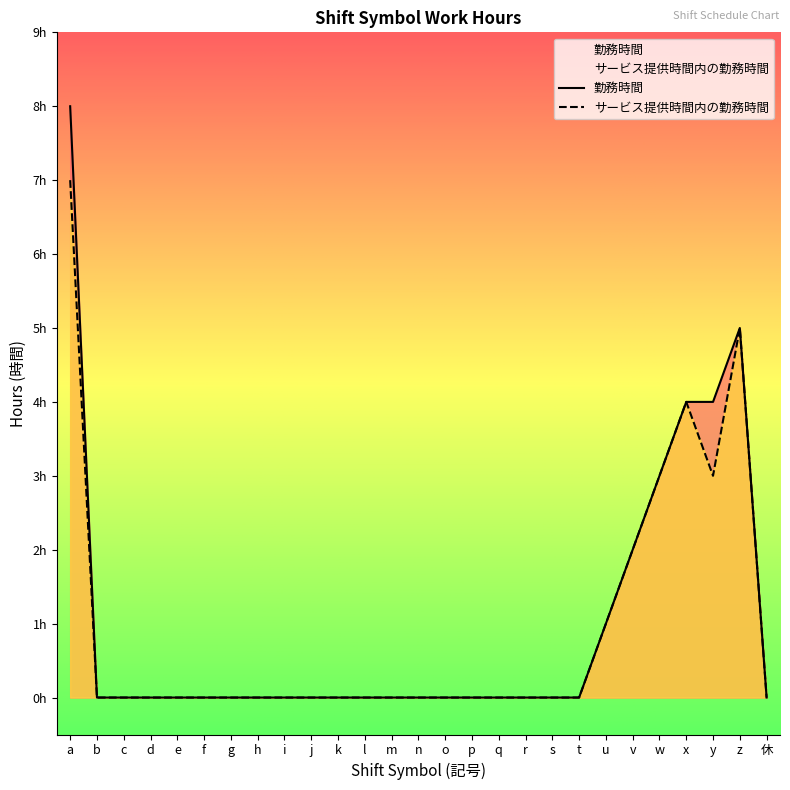

The value of サービス提供時間内の勤務時間 at l is 0. True or false?

True